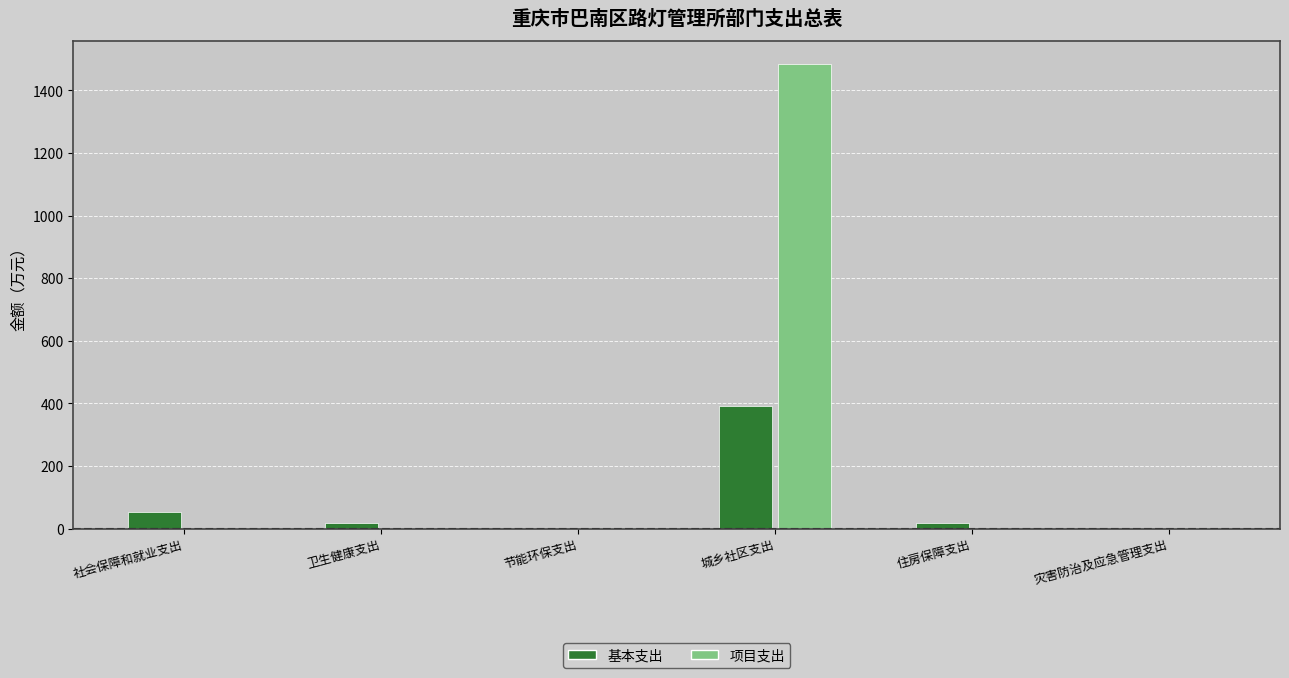

At which label does 基本支出 reach its peak?

城乡社区支出